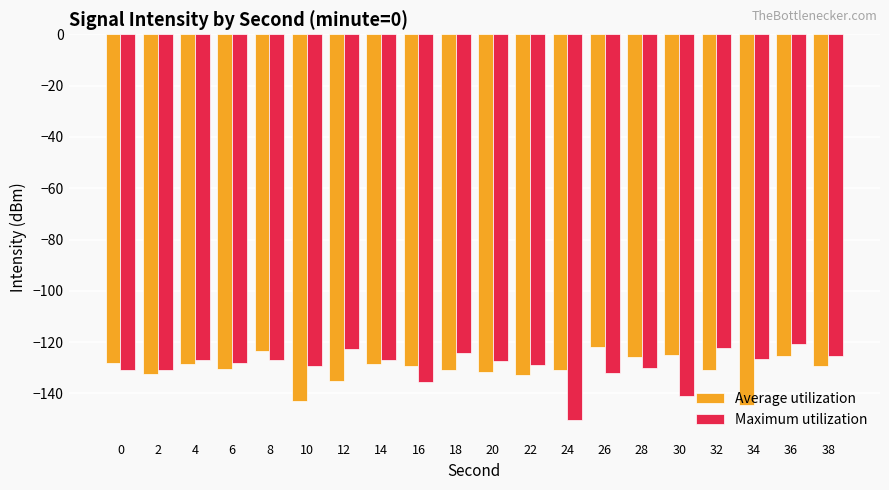

Which series changed the most between 8 and 34?

Average utilization